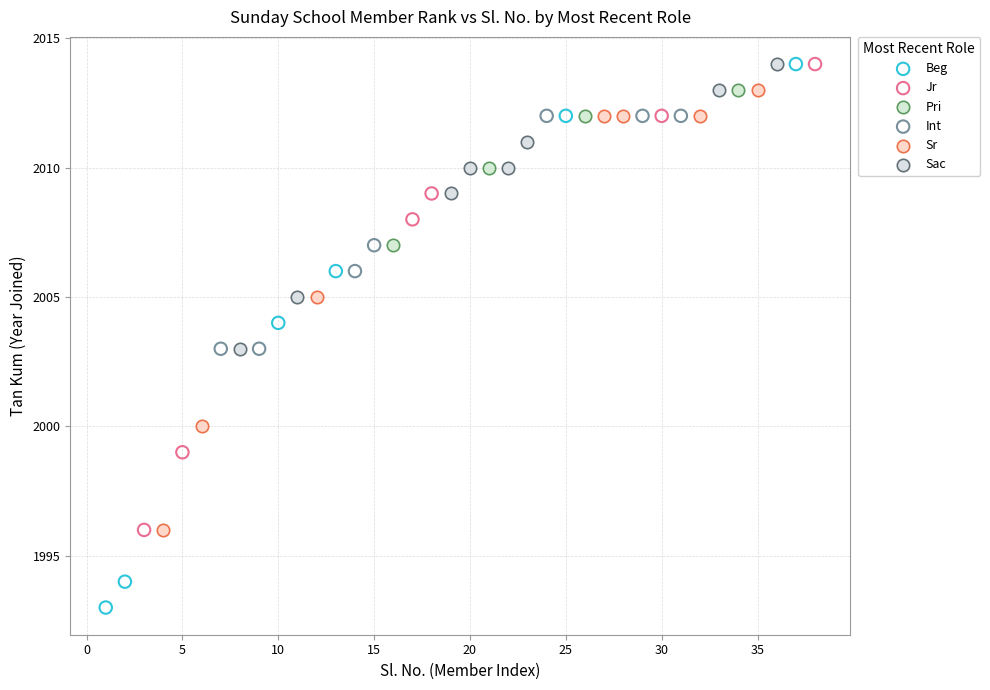

Which series has the largest Y range (max minus min)?

Beg